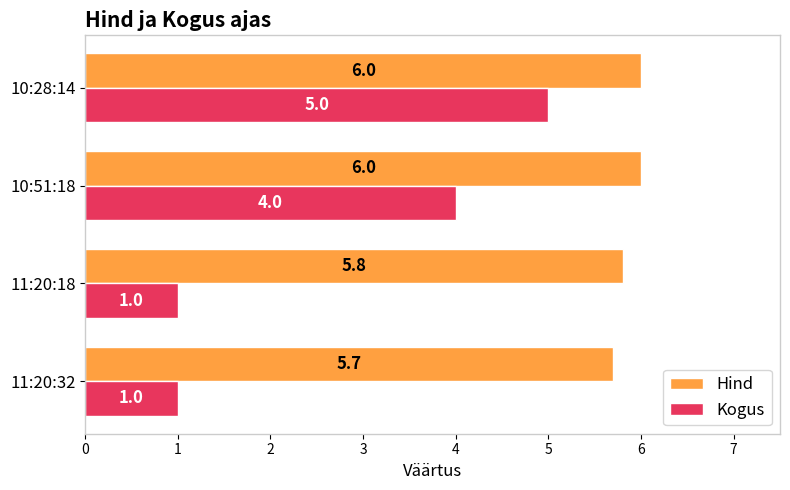

Which series changed the most between 11:20:32 and 11:20:18?

Hind